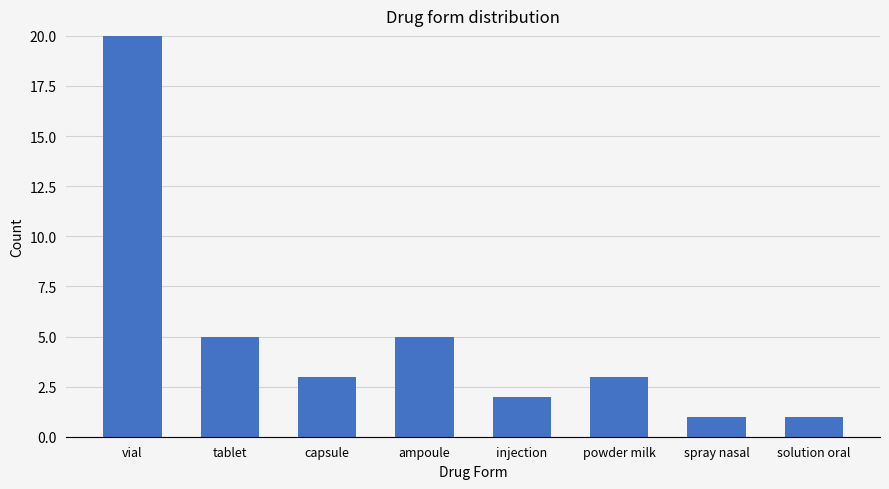

What is the label of the 8th bar from the left?

solution oral